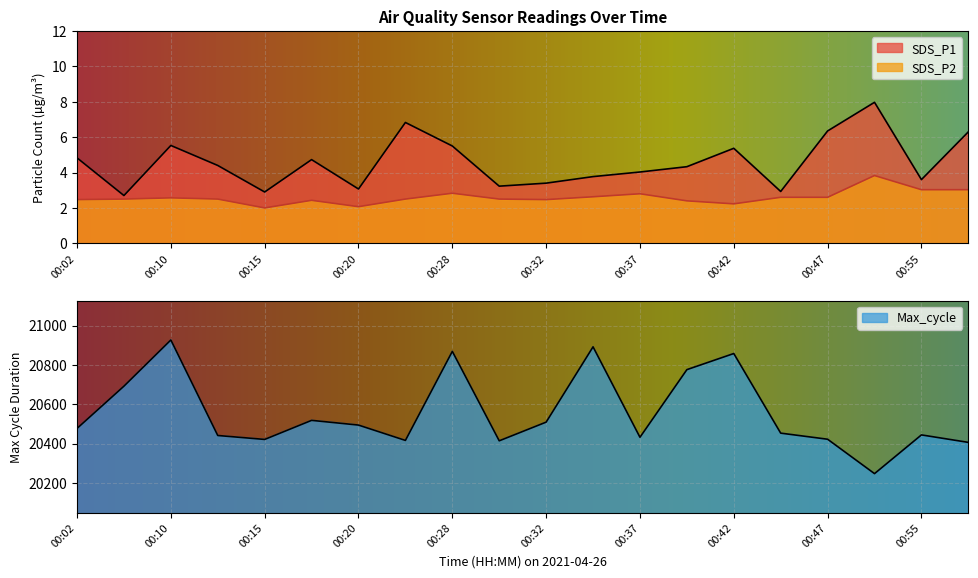

At which label is Max_cycle closest to 20587?

00:17